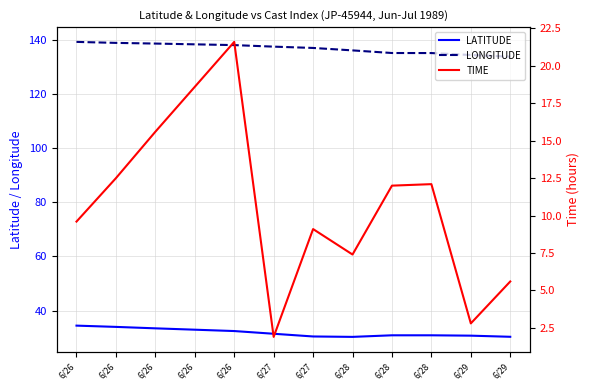

At how many categories does at least one series exceed 131?

12